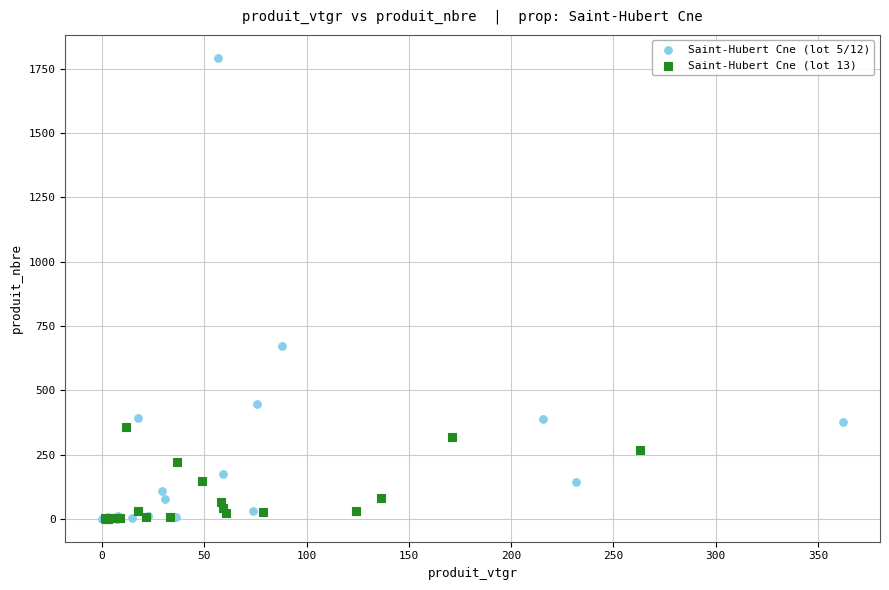

Which series has the largest Y range (max minus min)?

Saint-Hubert Cne (lot 5/12)